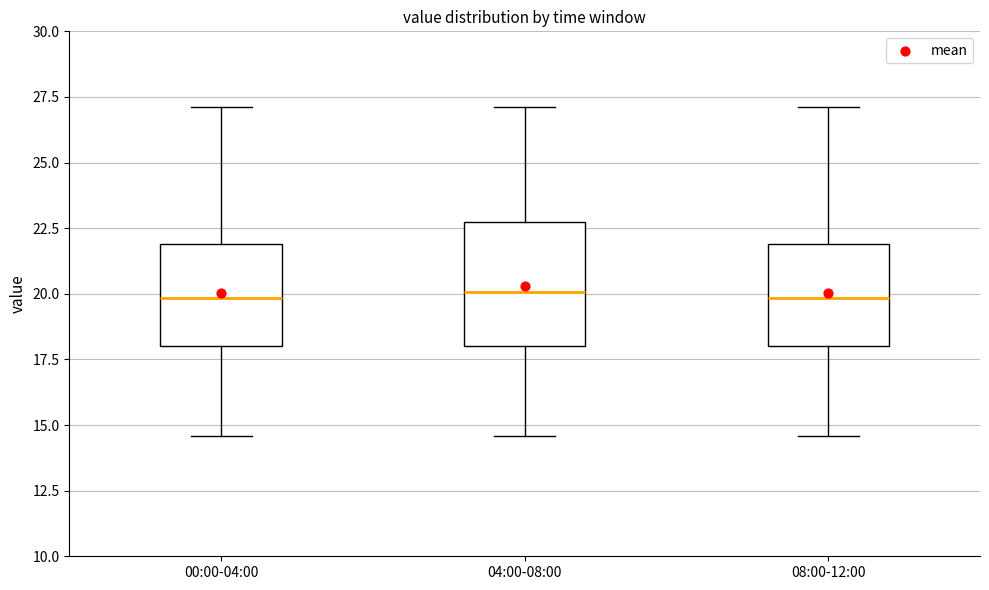

Which box is the tallest, from its lower edge to its upper edge?

04:00-08:00